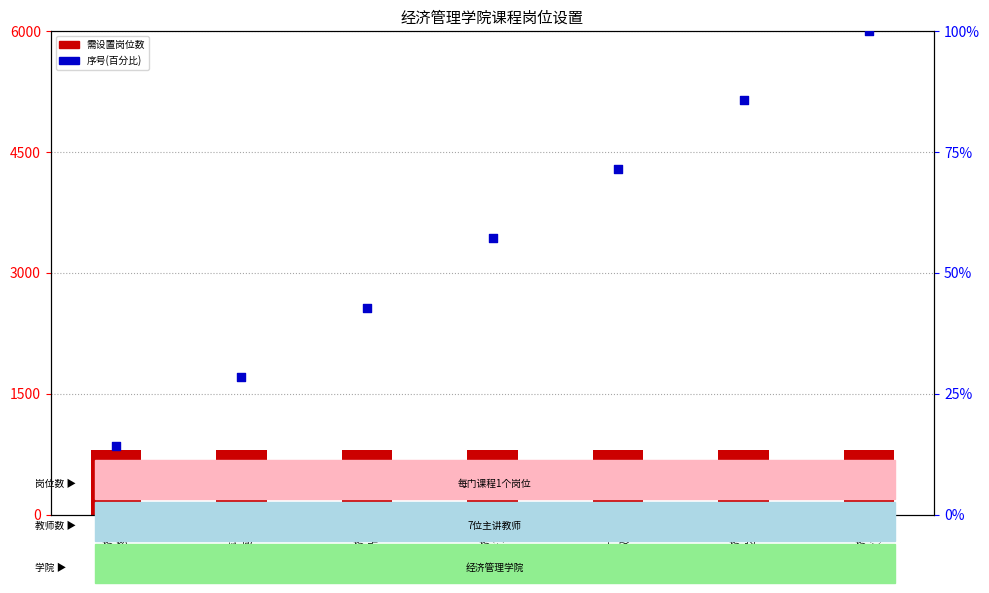

What is the total value across all series at 微观经济学
(高歌)?

900.0